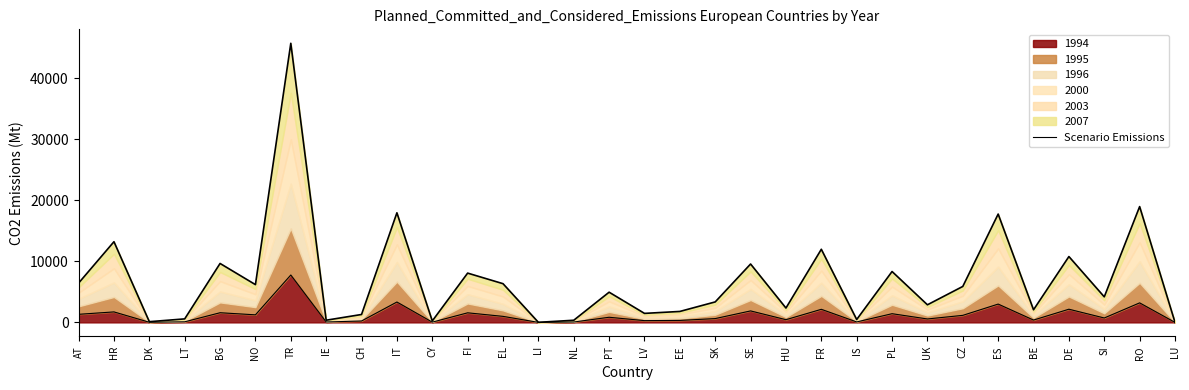

At which category does the chart reach its minimum across all series?

LU